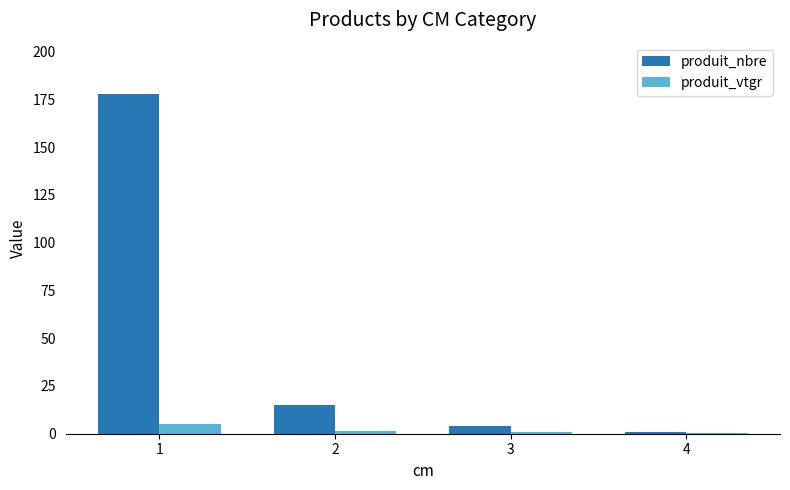

Which series has the largest total across all categories?

produit_nbre